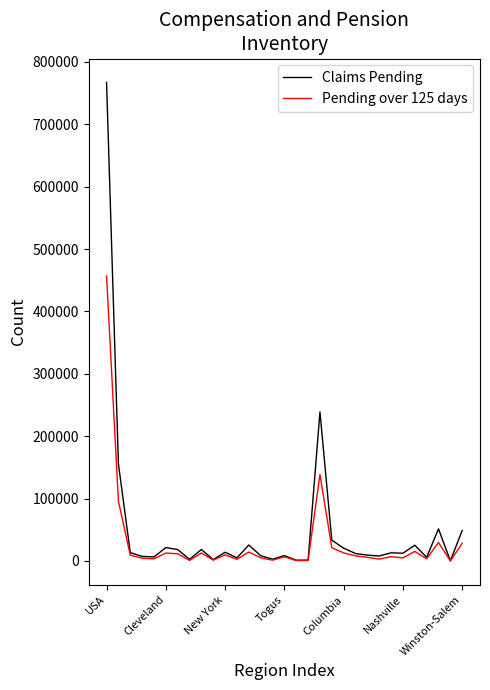

What is the maximum value shown in the chart?

767075